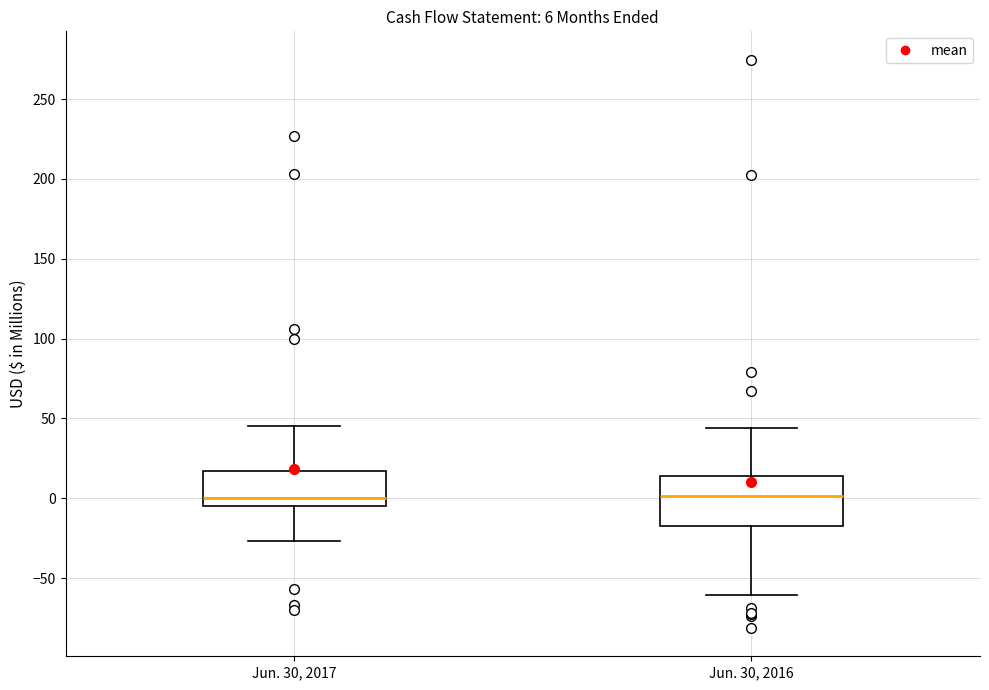

Comparing the boxes themselves (not the whiskers), which one is the tallest?

Jun. 30, 2016